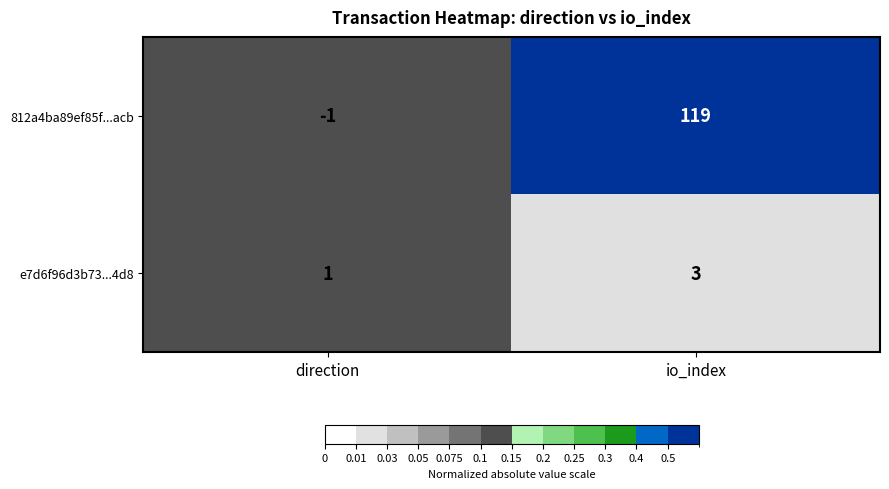

What is the total value across all series at io_index?

122